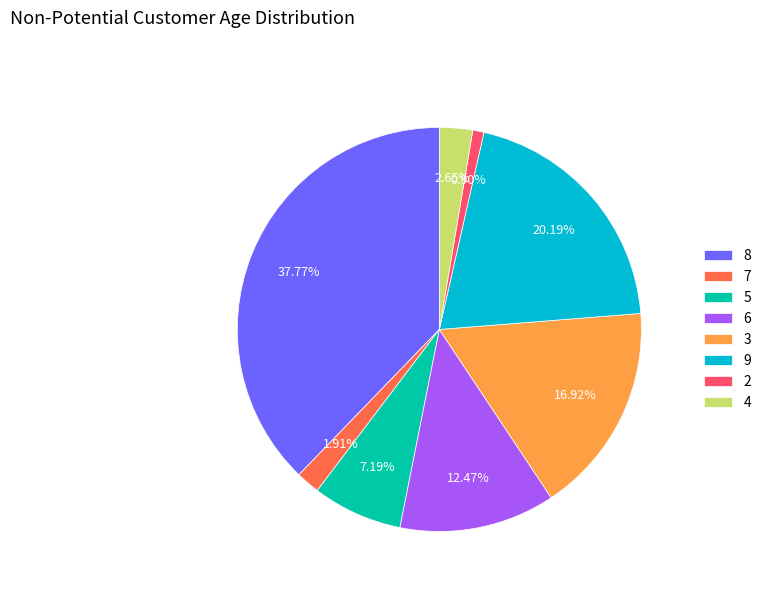

Between 3 and 2, which is larger?

3